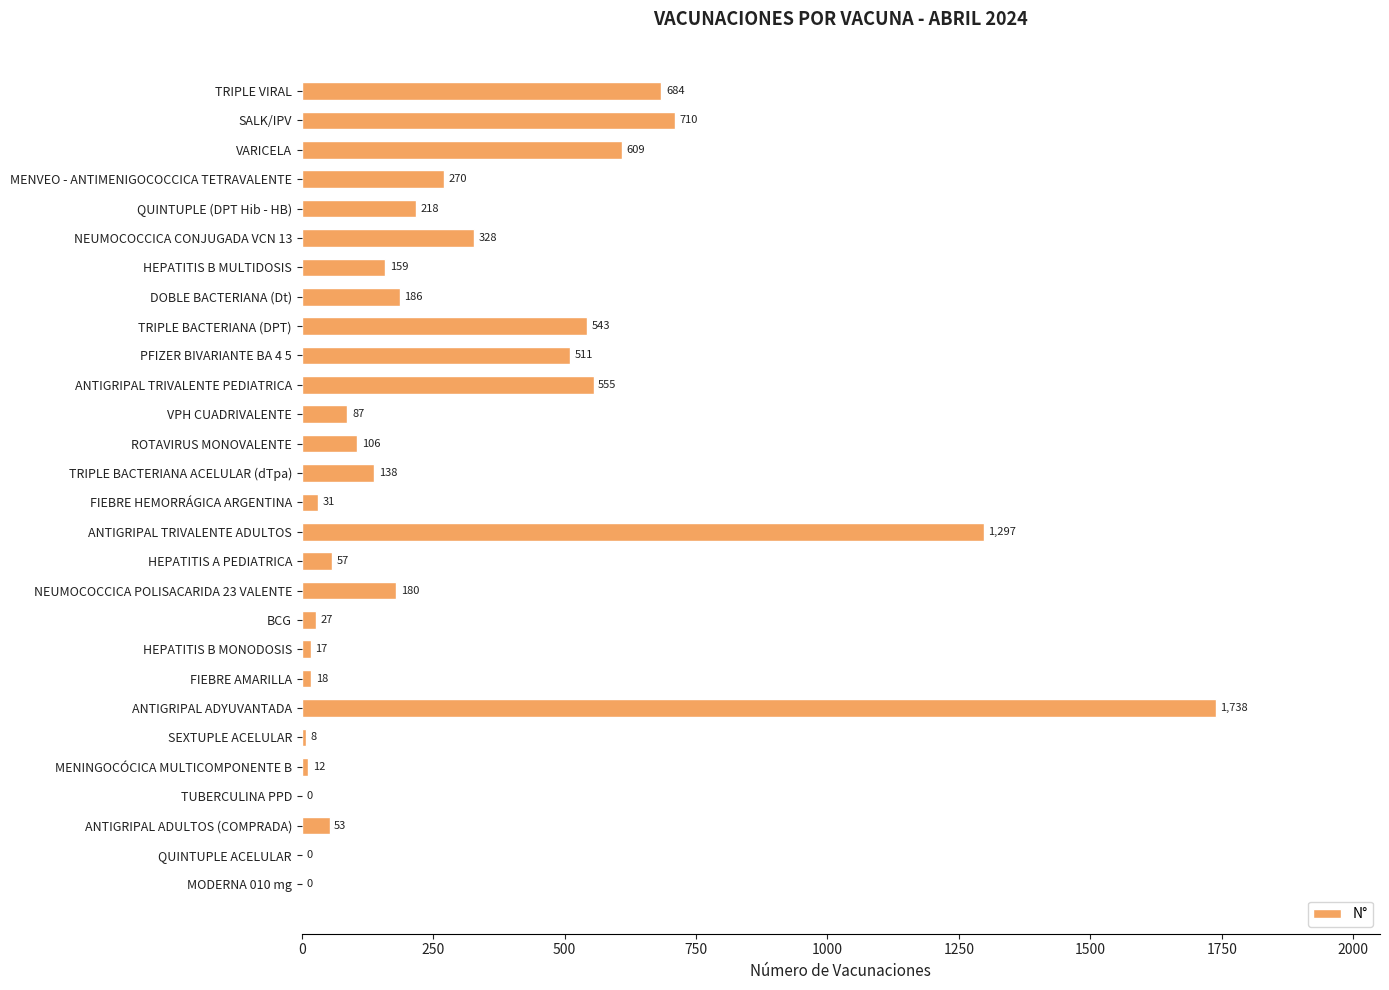

Where is the data nearest to the value 869?

SALK/IPV